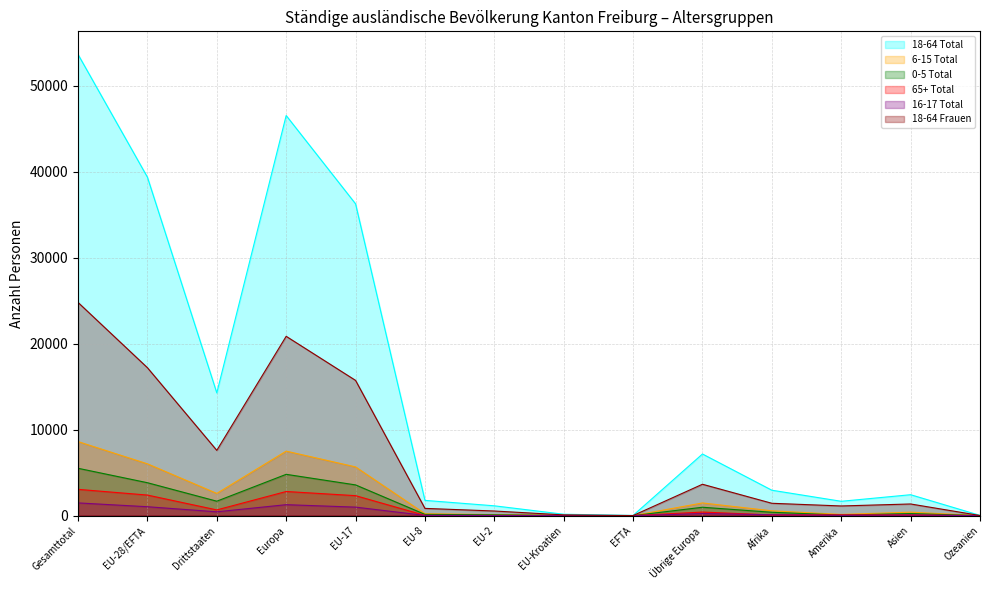

Does the chart display data point markers on the line(s)?

No